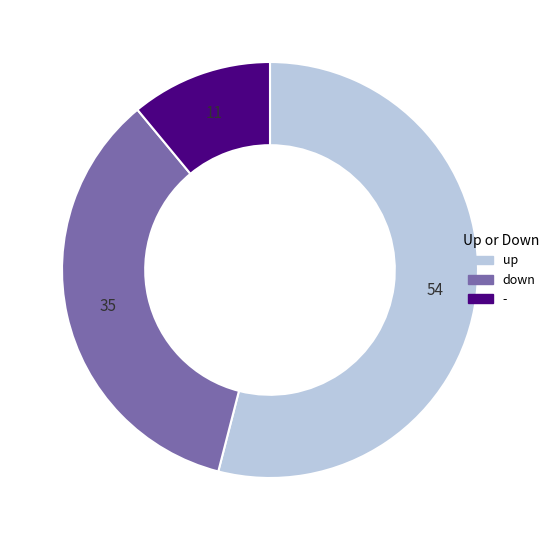

The - slice represents 11% of the pie. True or false?

True